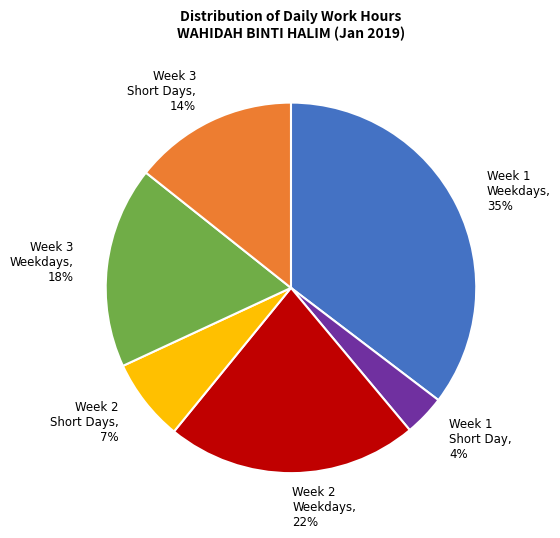

The Week 3 Short Days, 14% slice represents 6% of the pie. True or false?

False